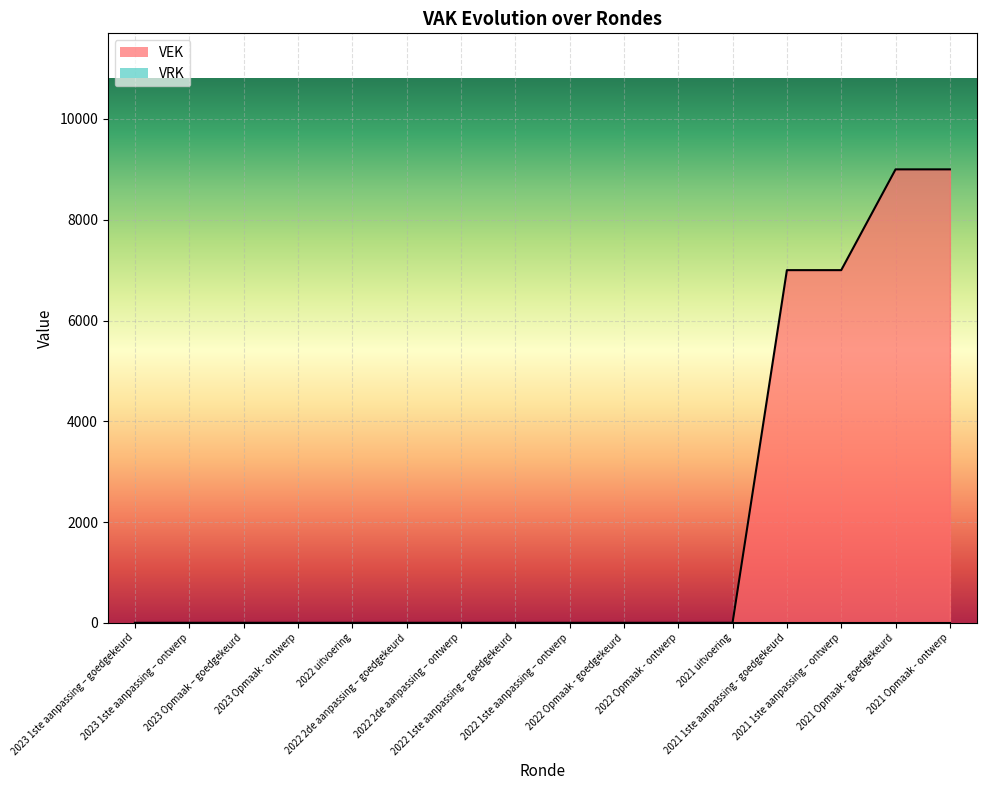

Where is the data nearest to the value 4500?

2021 1ste aanpassing - goedgekeurd